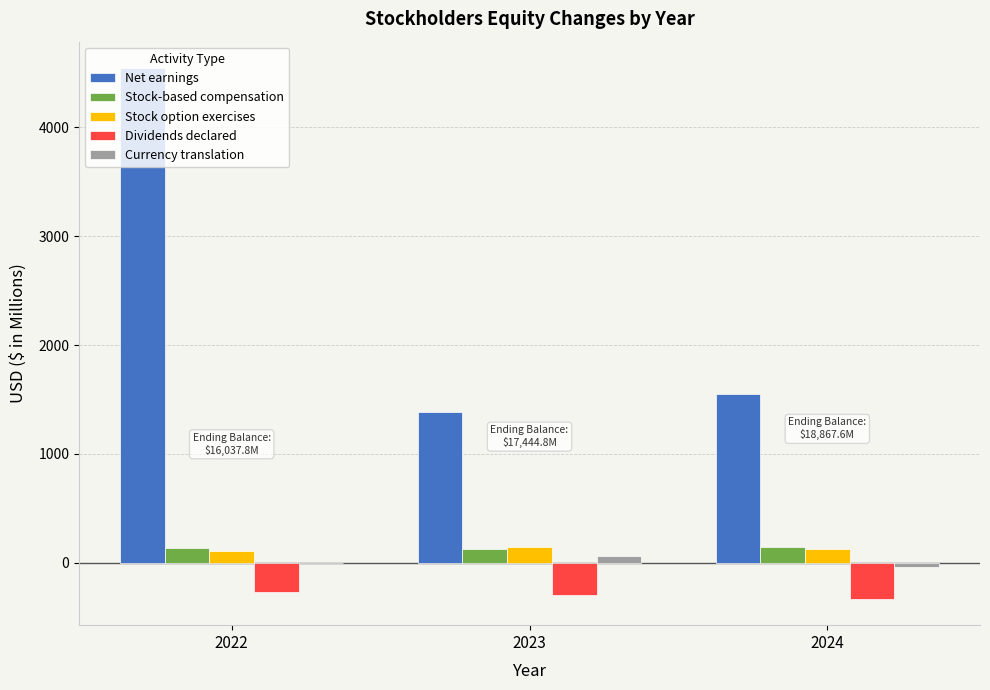

What is the sum of all Net earnings values?

7478.2